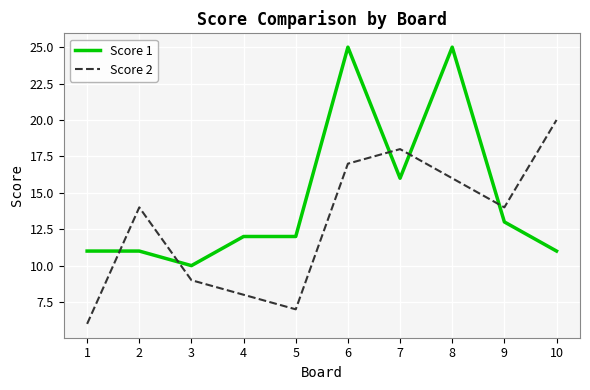

What is the average value of the Score 1 series?

15